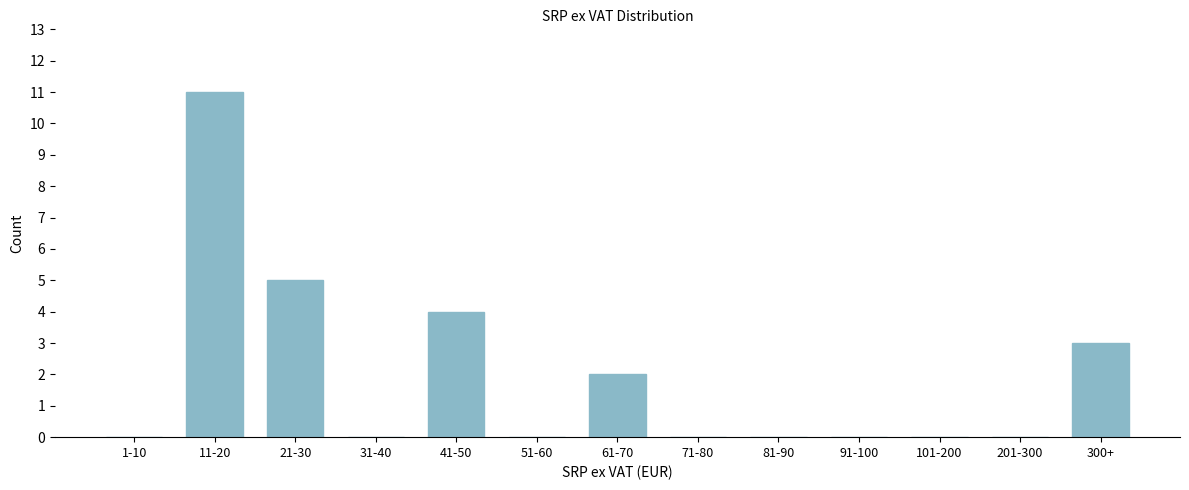

Reading left to right, extract all data points from this chart.

1-10=0	11-20=11	21-30=5	31-40=0	41-50=4	51-60=0	61-70=2	71-80=0	81-90=0	91-100=0	101-200=0	201-300=0	300+=3